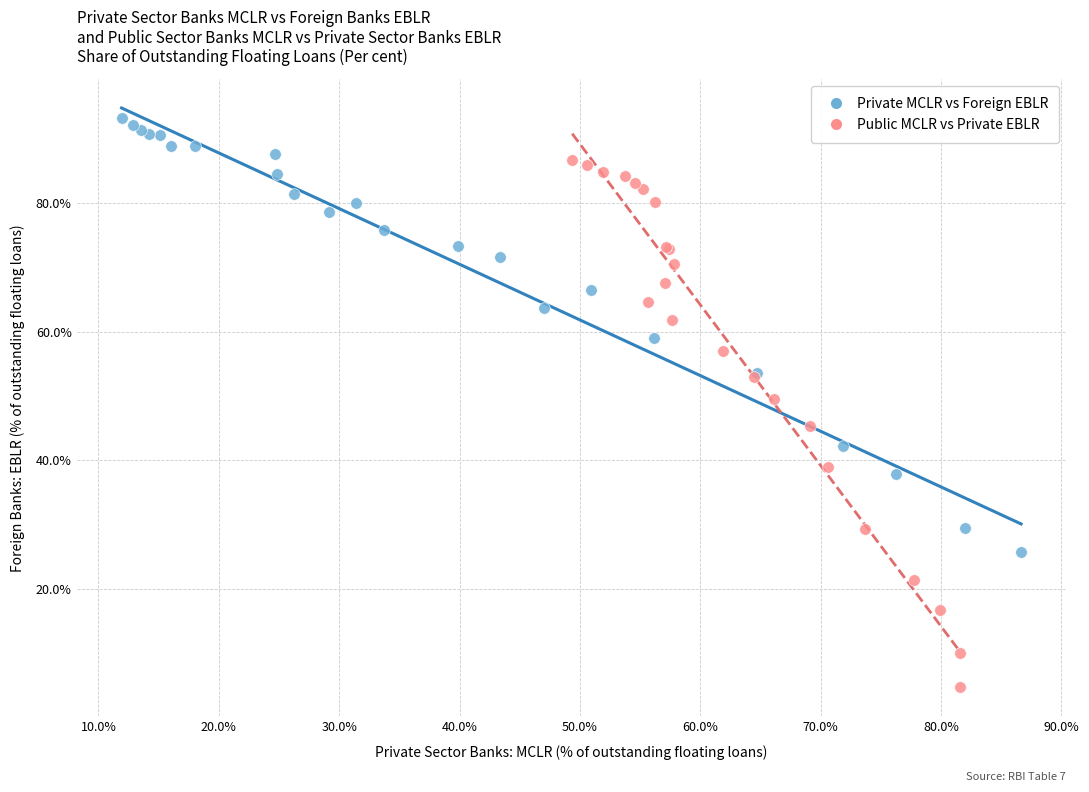

Which series reaches the maximum Y coordinate?

Private MCLR vs Foreign EBLR